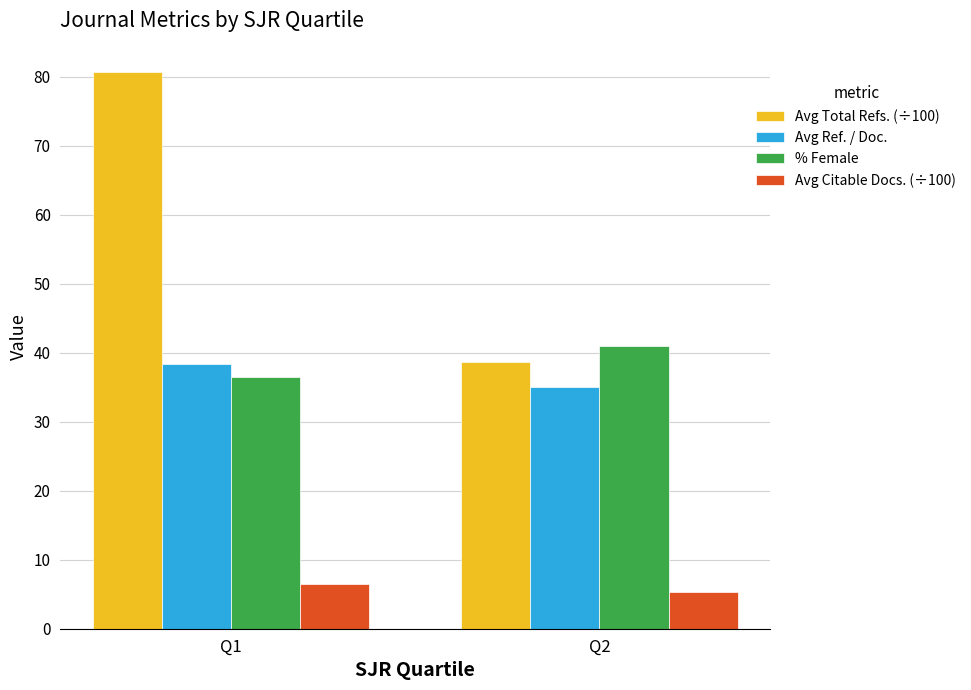

Reading left to right, extract all data points from this chart.

Avg Total Refs. (÷100): 80.7	38.7
Avg Ref. / Doc.: 38.4	35.0
% Female: 36.4	41.0
Avg Citable Docs. (÷100): 6.5	5.4